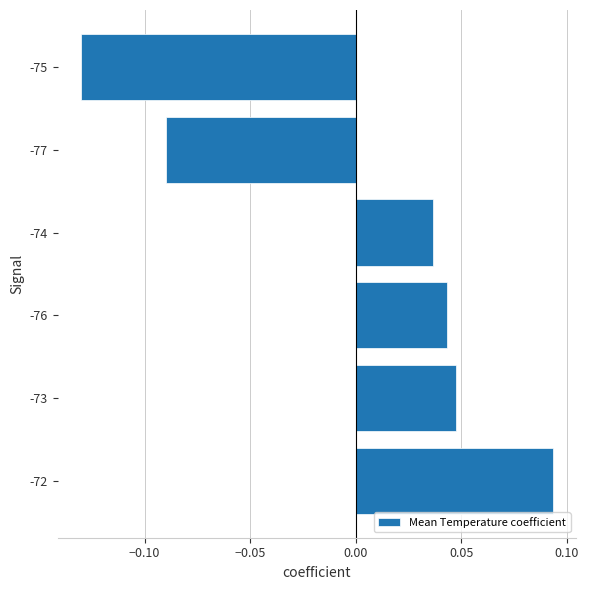

Rank the categories by value from lowest to highest.

-75, -77, -74, -76, -73, -72